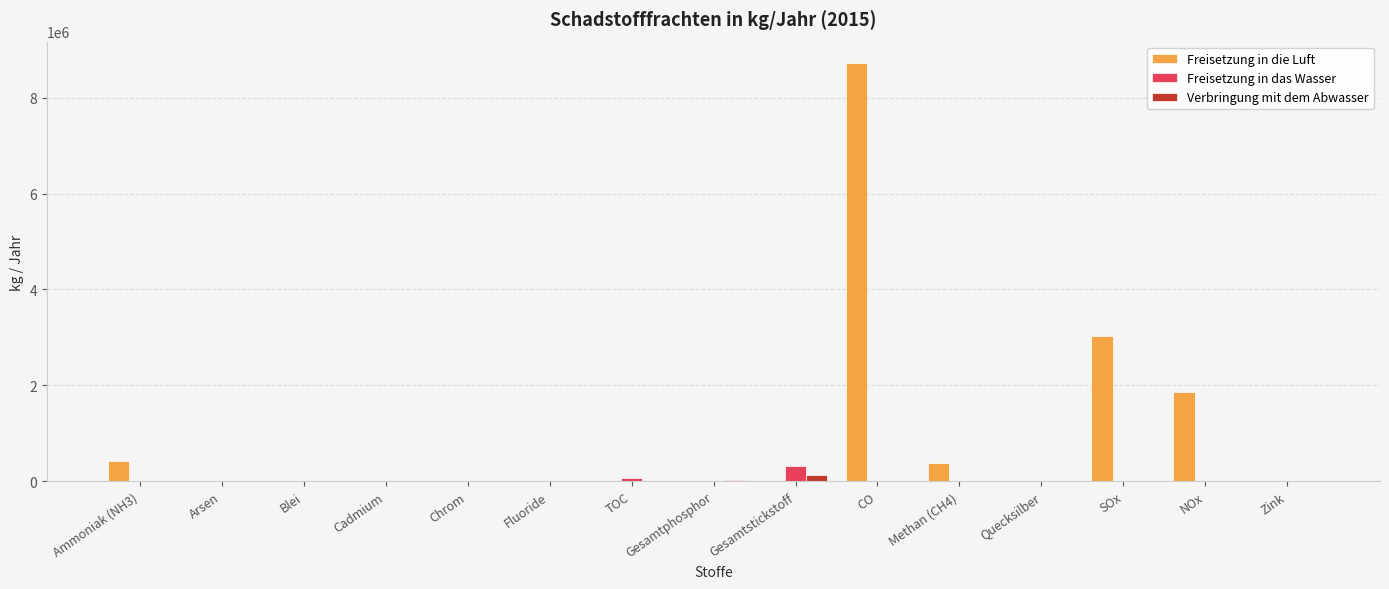

What is the highest value of the Freisetzung in das Wasser series?

314400